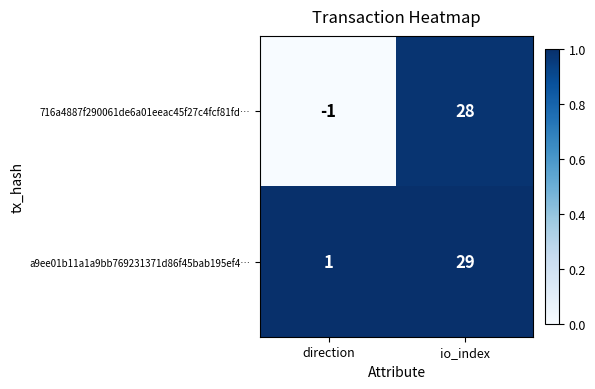

Reading right to left, extract all data points from this chart.

716a4887f290061de6a01eeac45f27c4fcf81fd…: io_index=28	direction=-1
a9ee01b11a1a9bb769231371d86f45bab195ef4…: io_index=29	direction=1